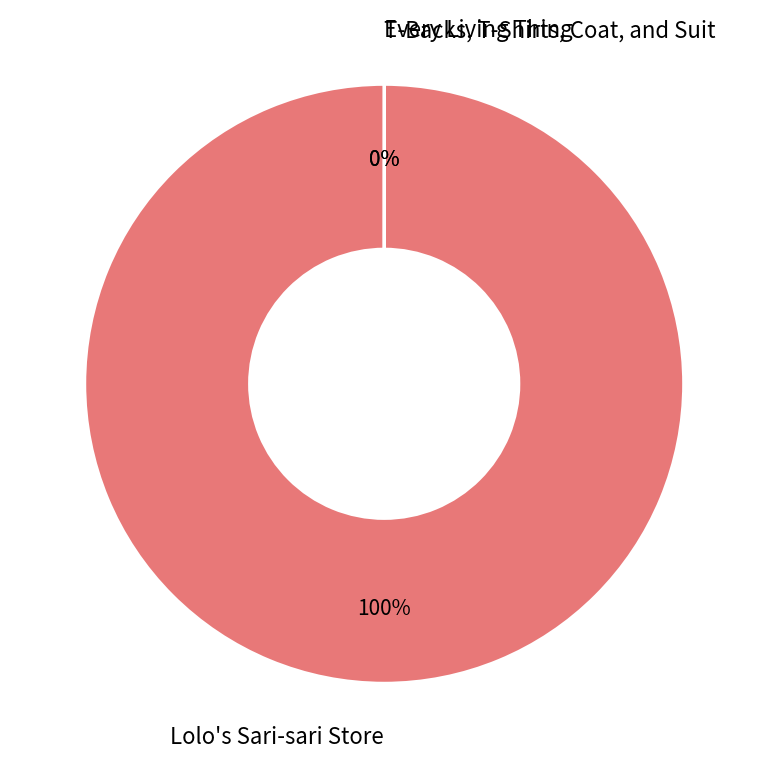

Is it true that Every Living Thing is 1% of the pie?

False